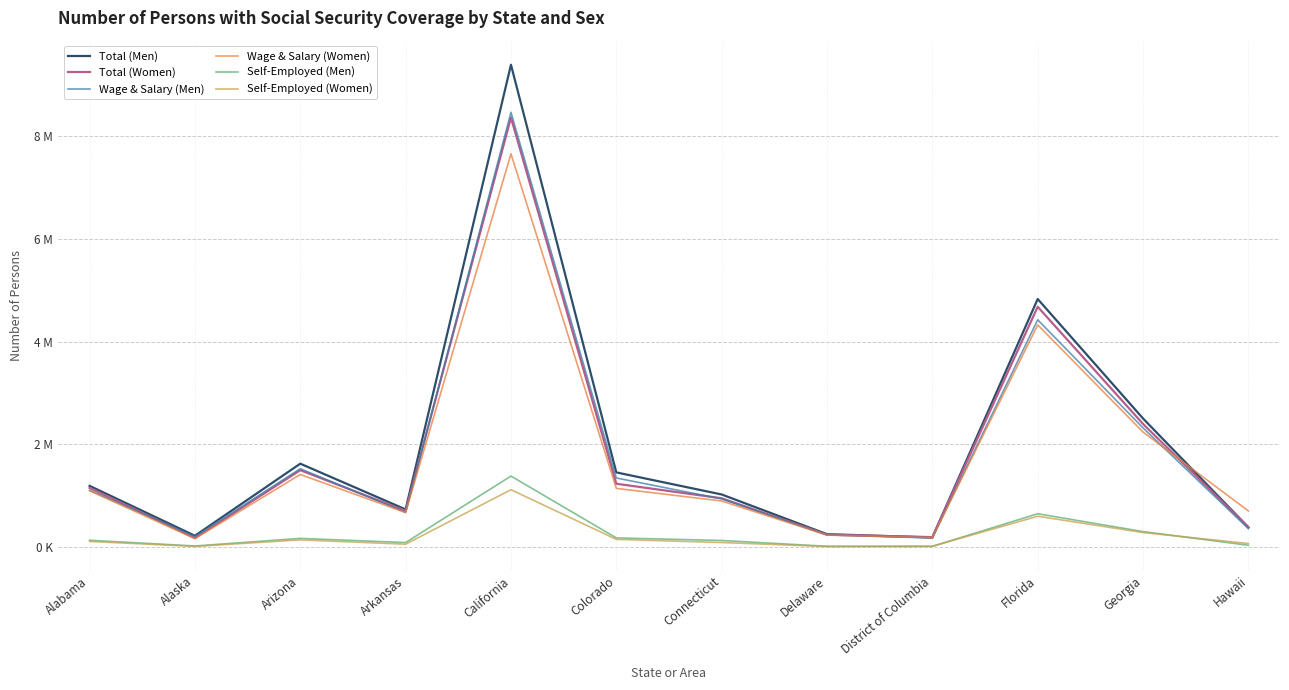

What is the maximum value shown in the chart?

9381609